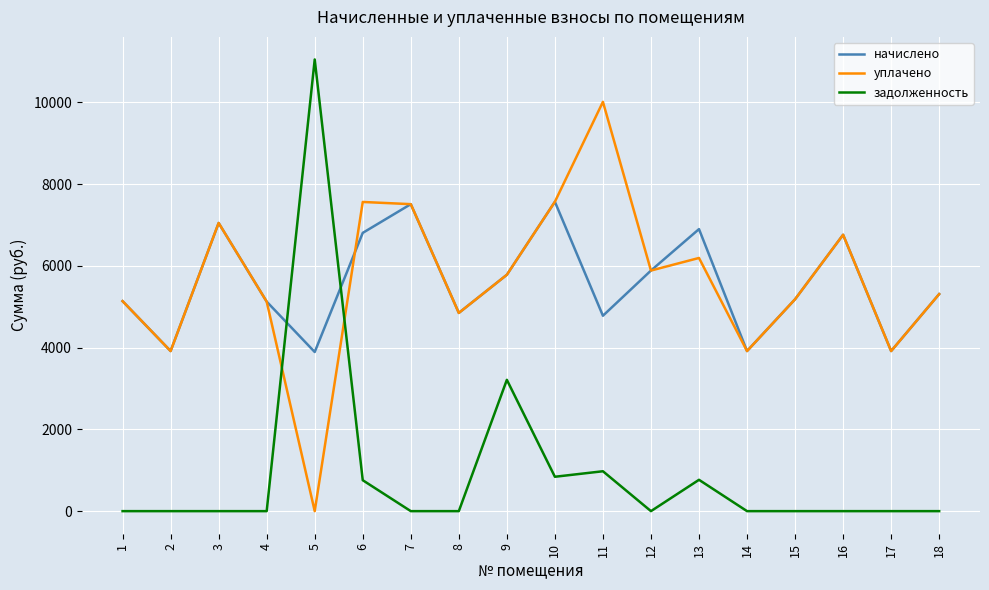

What is the difference between the second highest and minimum values in the задолженность series?

3212.8